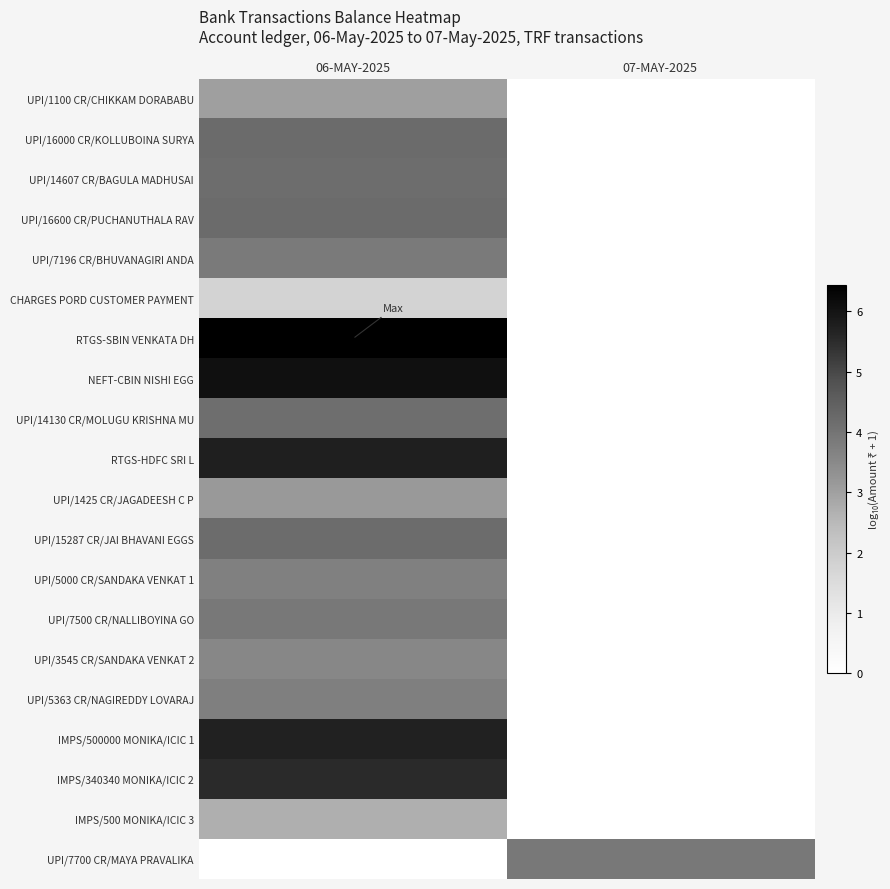

Reading left to right, list all the values displayed in this chart.

UPI/1100 CR/CHIKKAM DORABABU: 06-MAY-2025=3.0	07-MAY-2025=0.0
UPI/16000 CR/KOLLUBOINA SURYA: 06-MAY-2025=4.2	07-MAY-2025=0.0
UPI/14607 CR/BAGULA MADHUSAI: 06-MAY-2025=4.2	07-MAY-2025=0.0
UPI/16600 CR/PUCHANUTHALA RAV: 06-MAY-2025=4.2	07-MAY-2025=0.0
UPI/7196 CR/BHUVANAGIRI ANDA: 06-MAY-2025=3.9	07-MAY-2025=0.0
CHARGES PORD CUSTOMER PAYMENT: 06-MAY-2025=1.8	07-MAY-2025=0.0
RTGS-SBIN VENKATA DH: 06-MAY-2025=6.4	07-MAY-2025=0.0
NEFT-CBIN NISHI EGG: 06-MAY-2025=6.1	07-MAY-2025=0.0
UPI/14130 CR/MOLUGU KRISHNA MU: 06-MAY-2025=4.2	07-MAY-2025=0.0
RTGS-HDFC SRI L: 06-MAY-2025=5.8	07-MAY-2025=0.0
UPI/1425 CR/JAGADEESH C P: 06-MAY-2025=3.2	07-MAY-2025=0.0
UPI/15287 CR/JAI BHAVANI EGGS: 06-MAY-2025=4.2	07-MAY-2025=0.0
UPI/5000 CR/SANDAKA VENKAT 1: 06-MAY-2025=3.7	07-MAY-2025=0.0
UPI/7500 CR/NALLIBOYINA GO: 06-MAY-2025=3.9	07-MAY-2025=0.0
UPI/3545 CR/SANDAKA VENKAT 2: 06-MAY-2025=3.5	07-MAY-2025=0.0
UPI/5363 CR/NAGIREDDY LOVARAJ: 06-MAY-2025=3.7	07-MAY-2025=0.0
IMPS/500000 MONIKA/ICIC 1: 06-MAY-2025=5.7	07-MAY-2025=0.0
IMPS/340340 MONIKA/ICIC 2: 06-MAY-2025=5.5	07-MAY-2025=0.0
IMPS/500 MONIKA/ICIC 3: 06-MAY-2025=2.7	07-MAY-2025=0.0
UPI/7700 CR/MAYA PRAVALIKA: 06-MAY-2025=0.0	07-MAY-2025=3.9